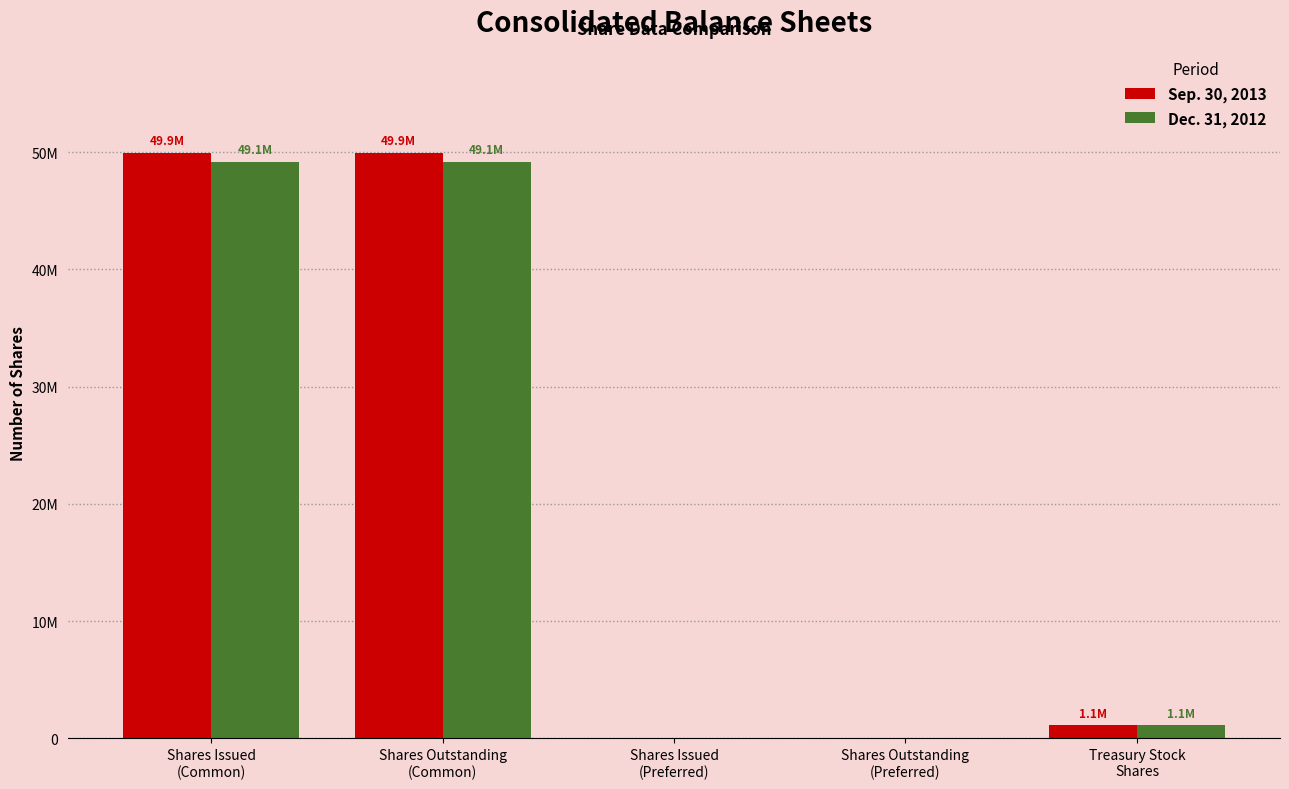

Rank the series by their average value, from lowest to highest.

Dec. 31, 2012, Sep. 30, 2013